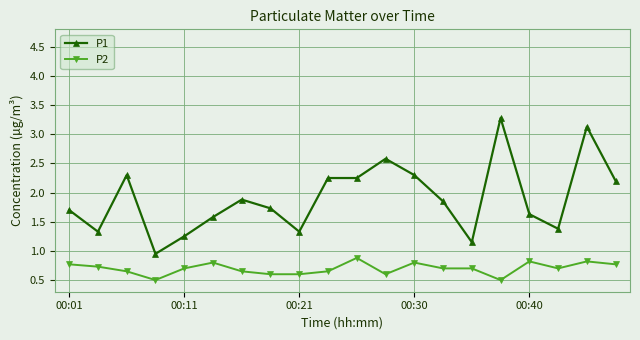

How many data points in P1 are above 1?

19